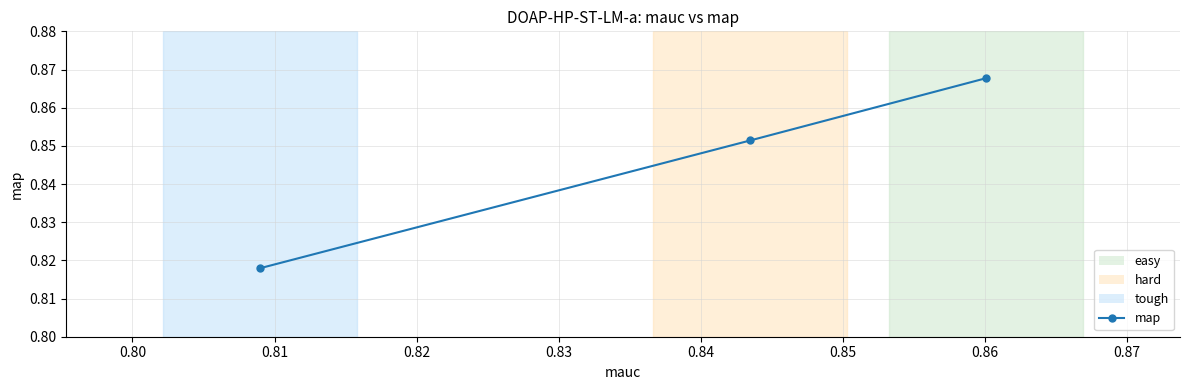

Count the values in the range 0 to 1.

3